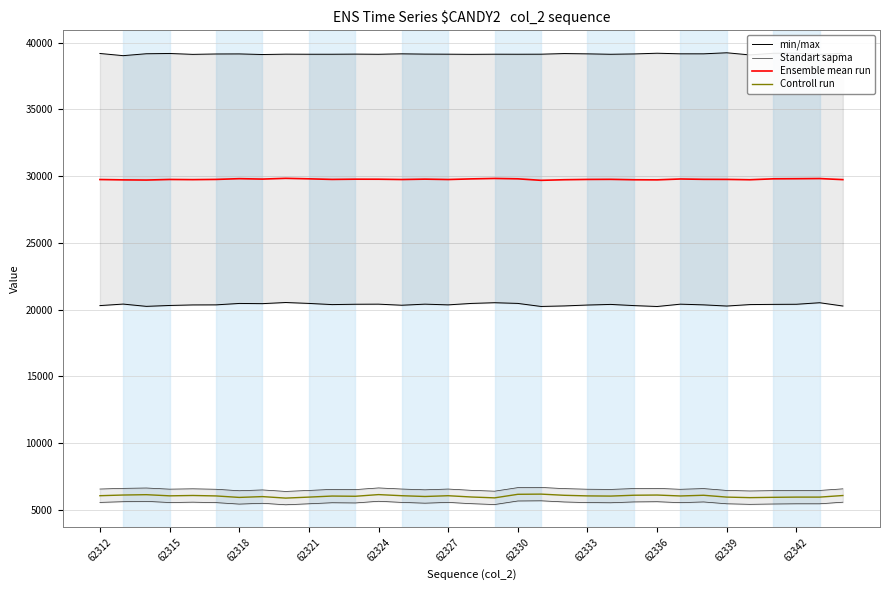

Rank the series at 62312 from lowest to highest value.

Controll run, Standart sapma, Ensemble mean run, min/max